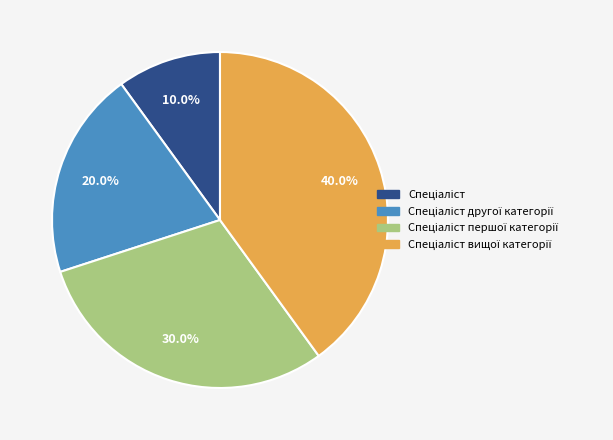

To the nearest percent, what is the difference between the largest and smallest slice percentages?

30%